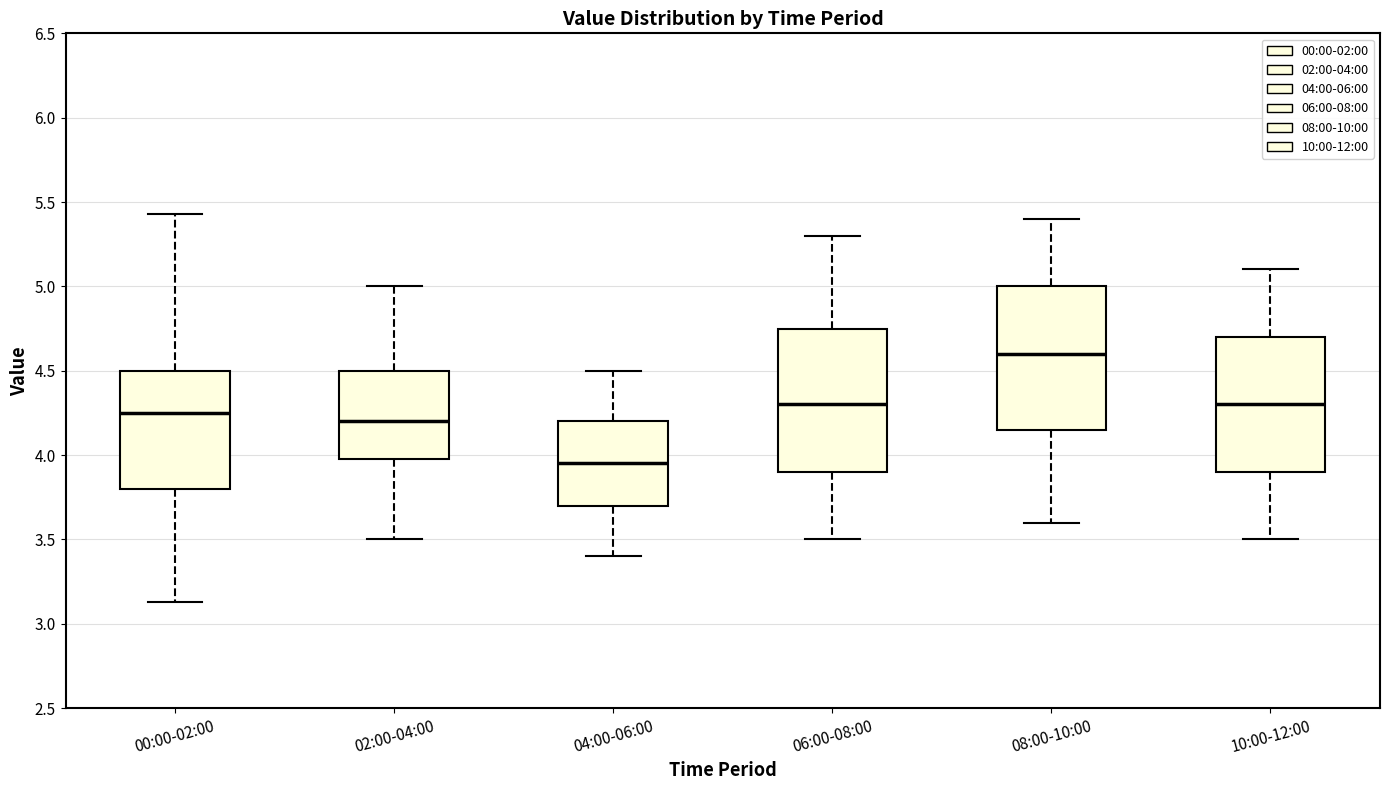

Where is the lower edge of the box for 10:00-12:00 on the y-axis? The values are not printed on the chart, so give them approximately, as read against the axis.

3.90